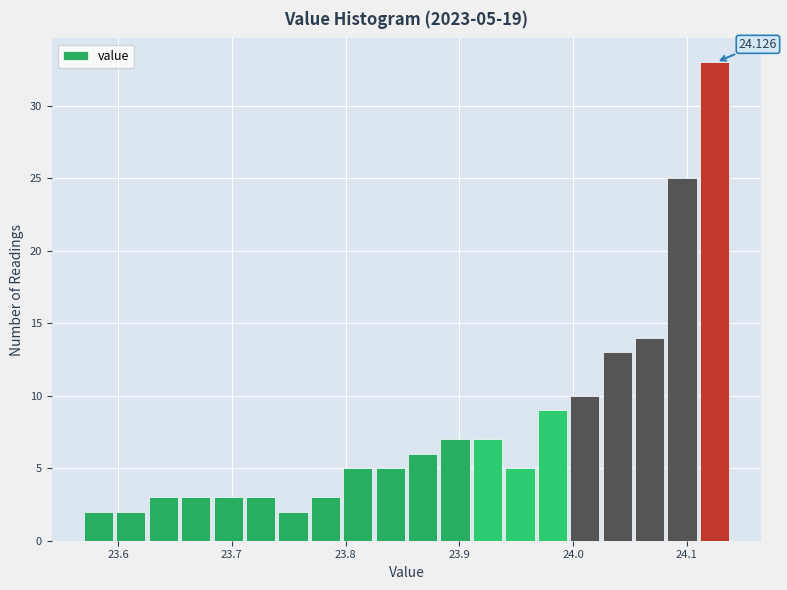

Read against the x-axis, roughly where is the centre of the tallest bar?

24.12